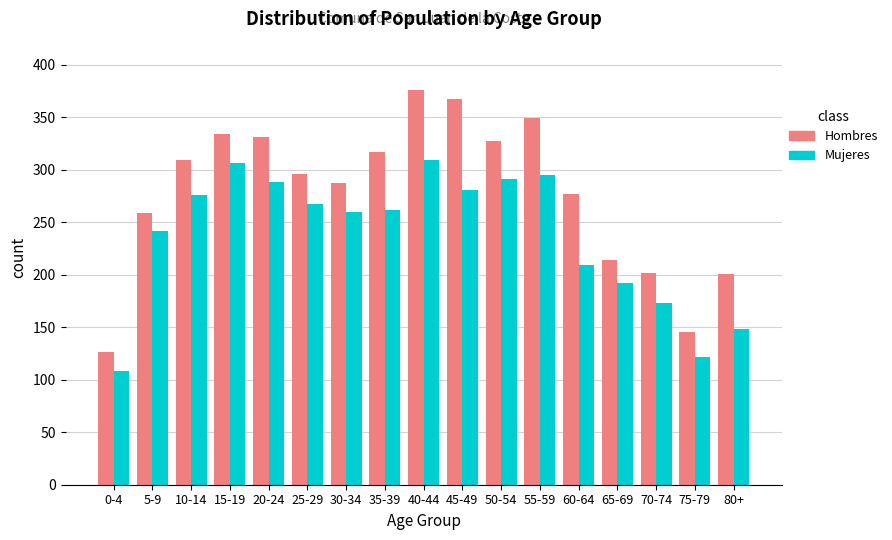

True or false: Hombres has a value of 220 at 55-59.

False